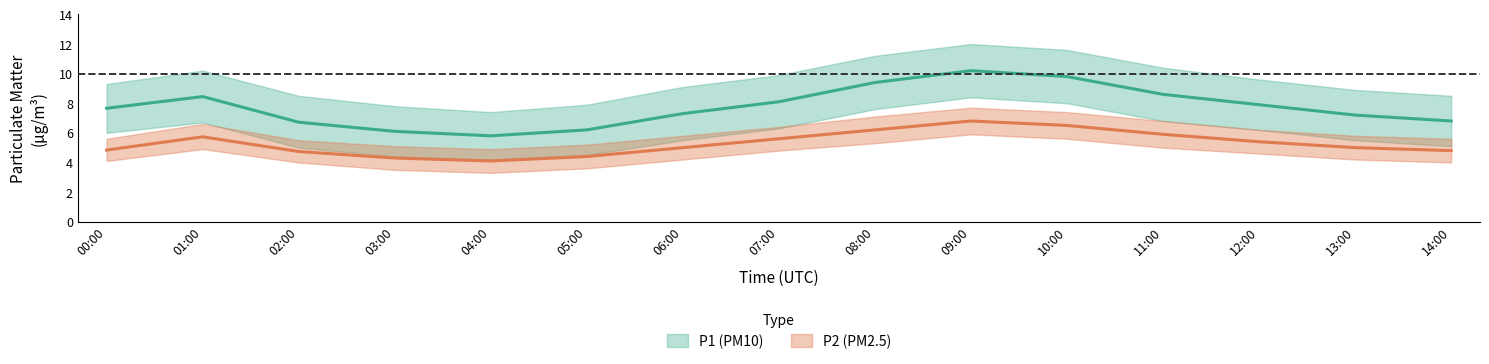

True or false: P2_lower and P1_upper intersect in this chart.

False